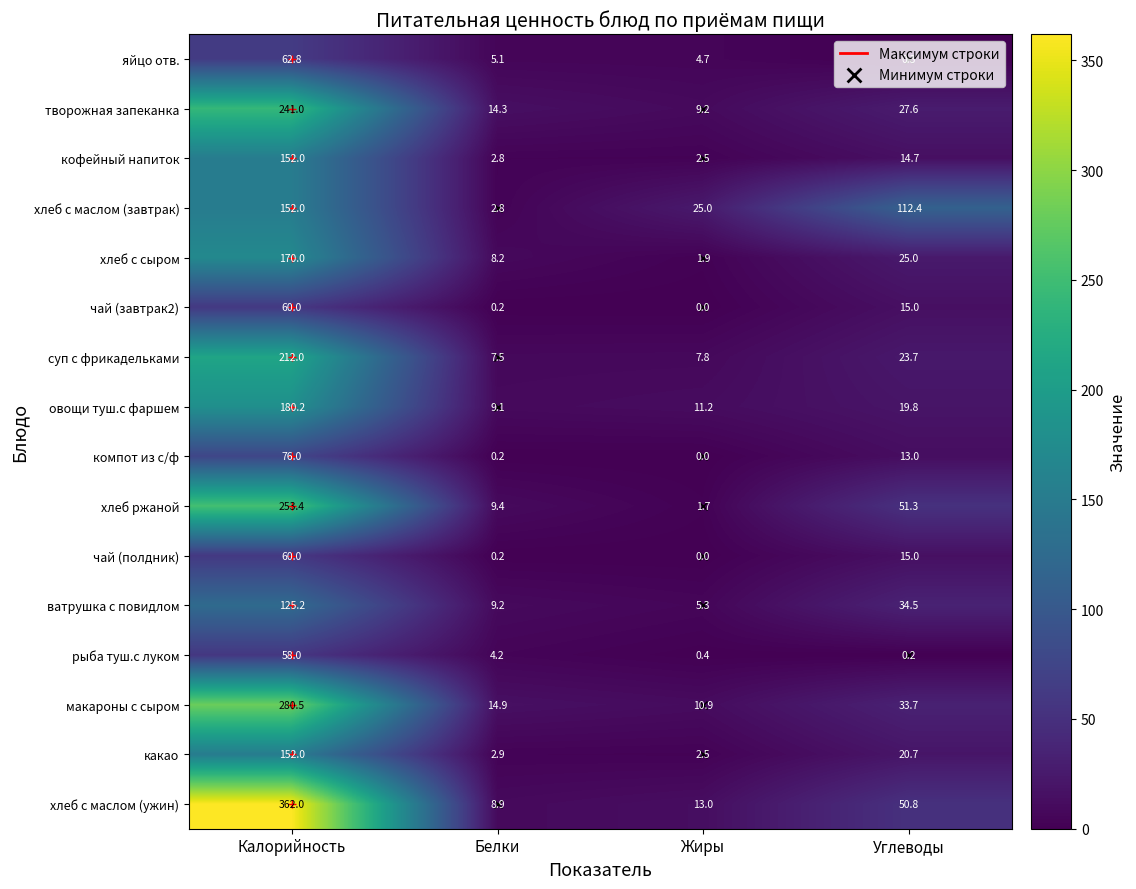

Count the number of categories in the chart.

4